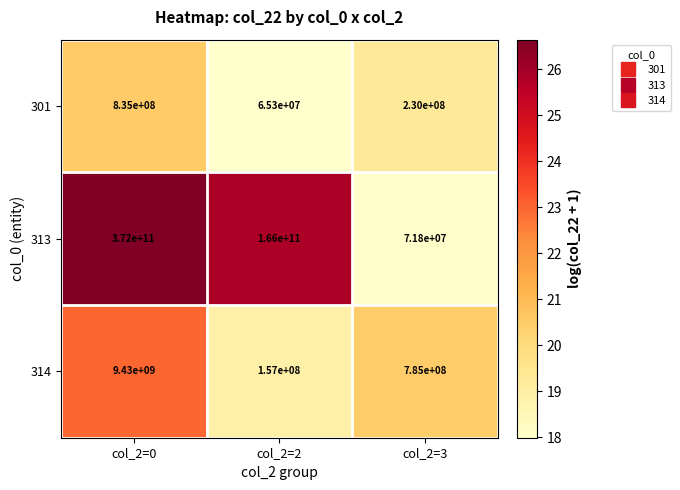

How many series are shown in this chart?

3